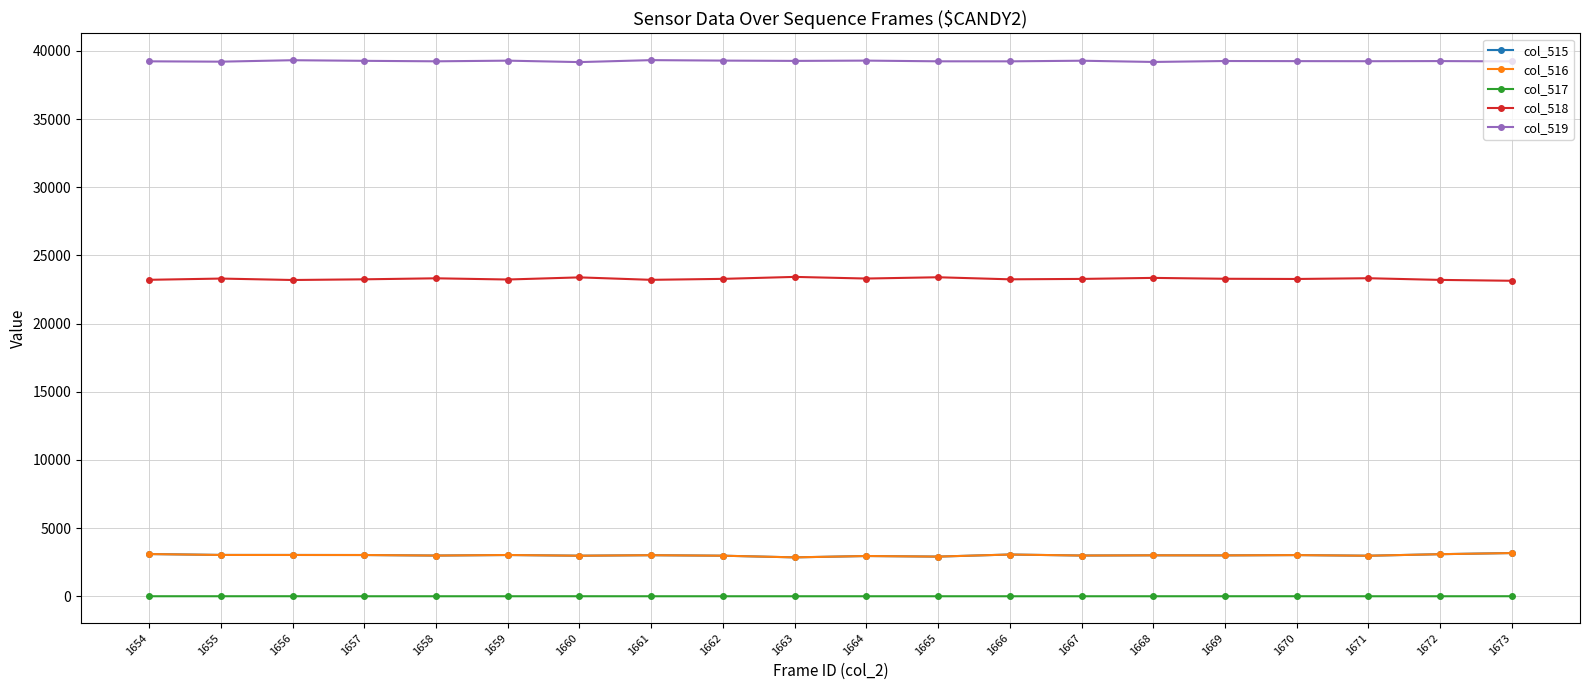

True or false: col_519 and col_515 cross at least once.

False